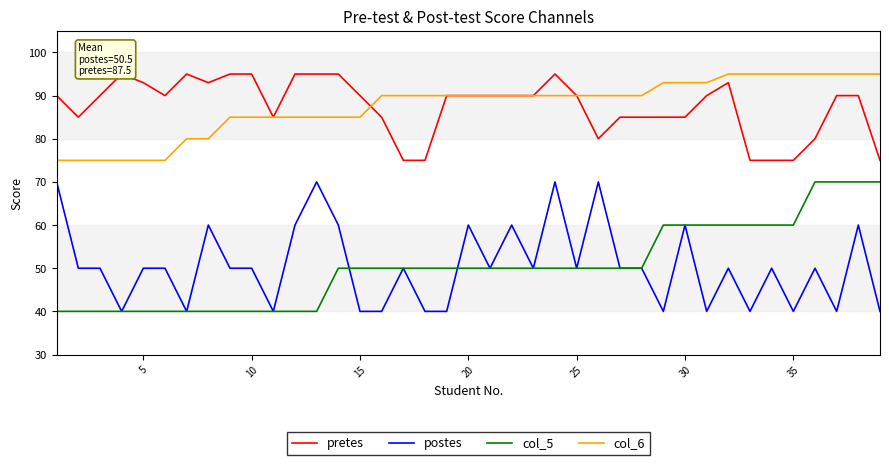

What is the greatest value displayed?

95